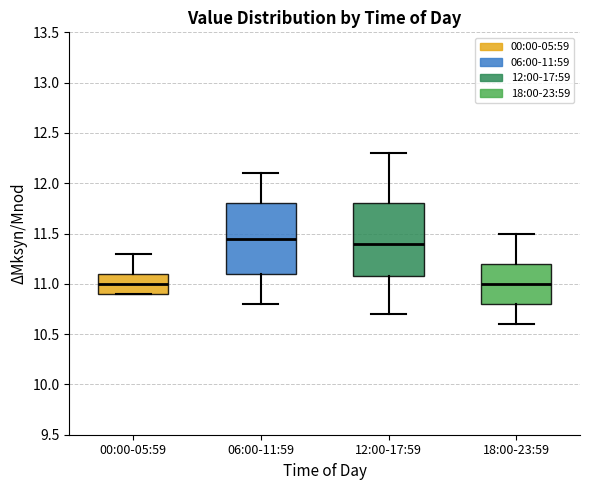

Reading left to right, transcribe this box plot: for each box, give where its median line is, the range the box spans, and where its two whiskers end, as read against the y-axis. The values are not printed on the chart, so give them approximately, as read against the axis.

00:00-05:59: median 11.00, box 10.90 to 11.10, whiskers 10.90 to 11.30
06:00-11:59: median 11.45, box 11.10 to 11.80, whiskers 10.80 to 12.10
12:00-17:59: median 11.40, box 11.10 to 11.80, whiskers 10.70 to 12.30
18:00-23:59: median 11.00, box 10.80 to 11.20, whiskers 10.60 to 11.50